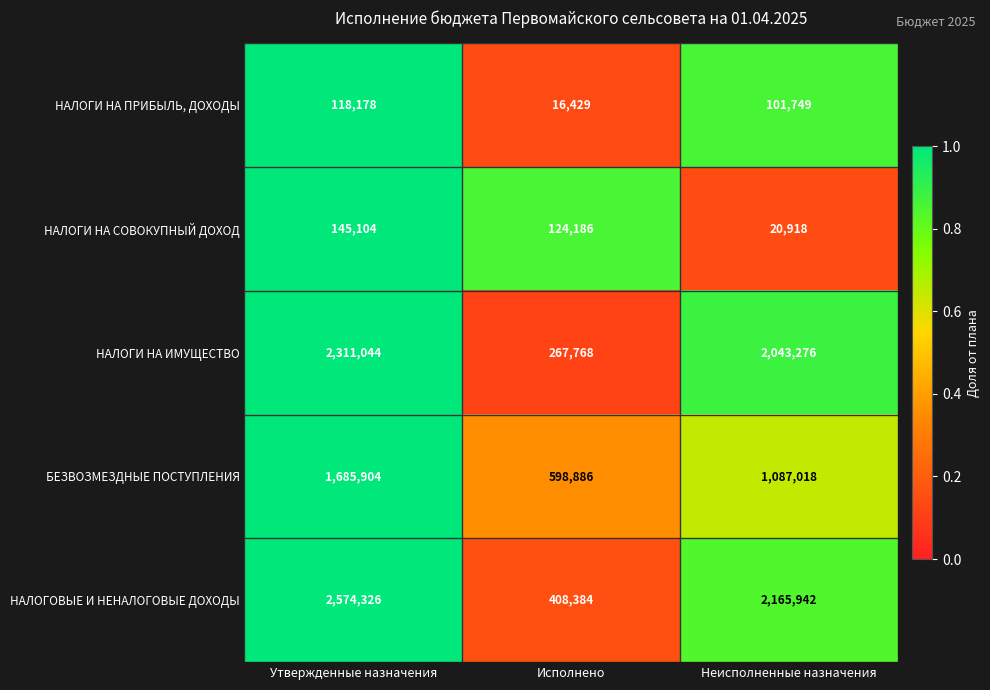

True or false: НАЛОГИ НА ПРИБЫЛЬ, ДОХОДЫ has a value of 24831 at Исполнено.

False